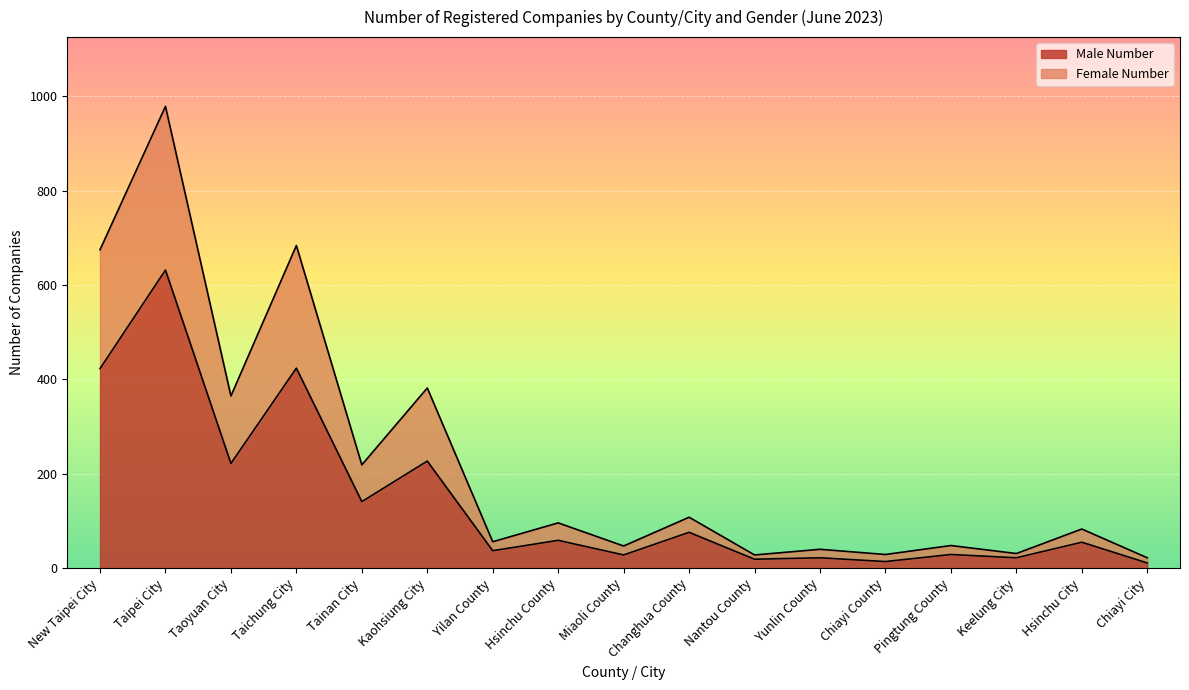

True or false: Male Number has more than 2 points higher than both neighbors.

True